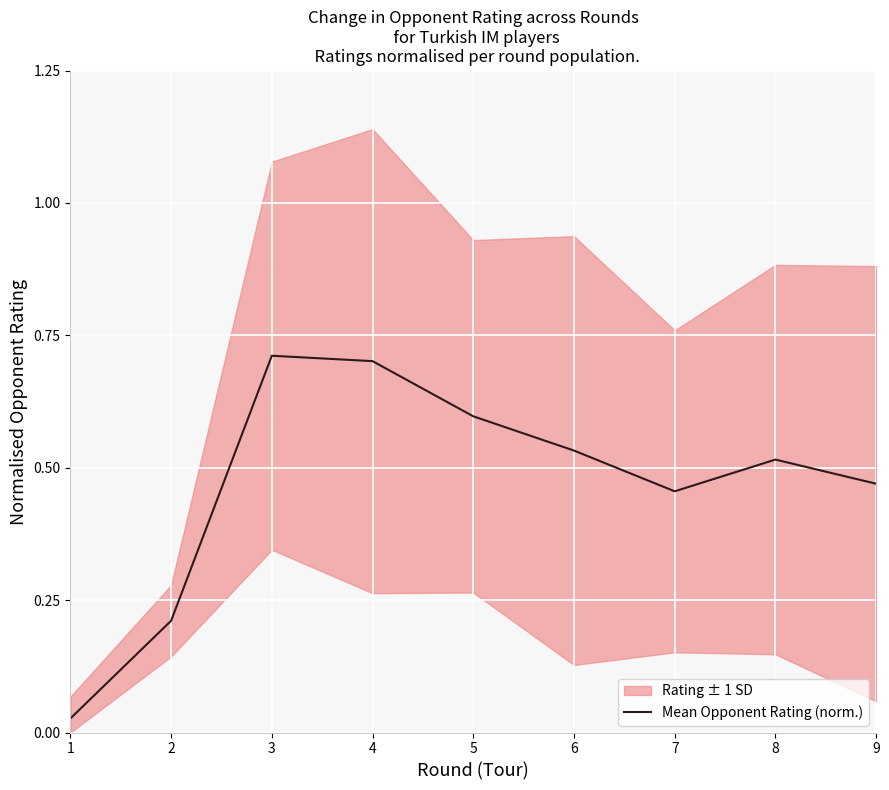

What is the sum of all values?

4.2